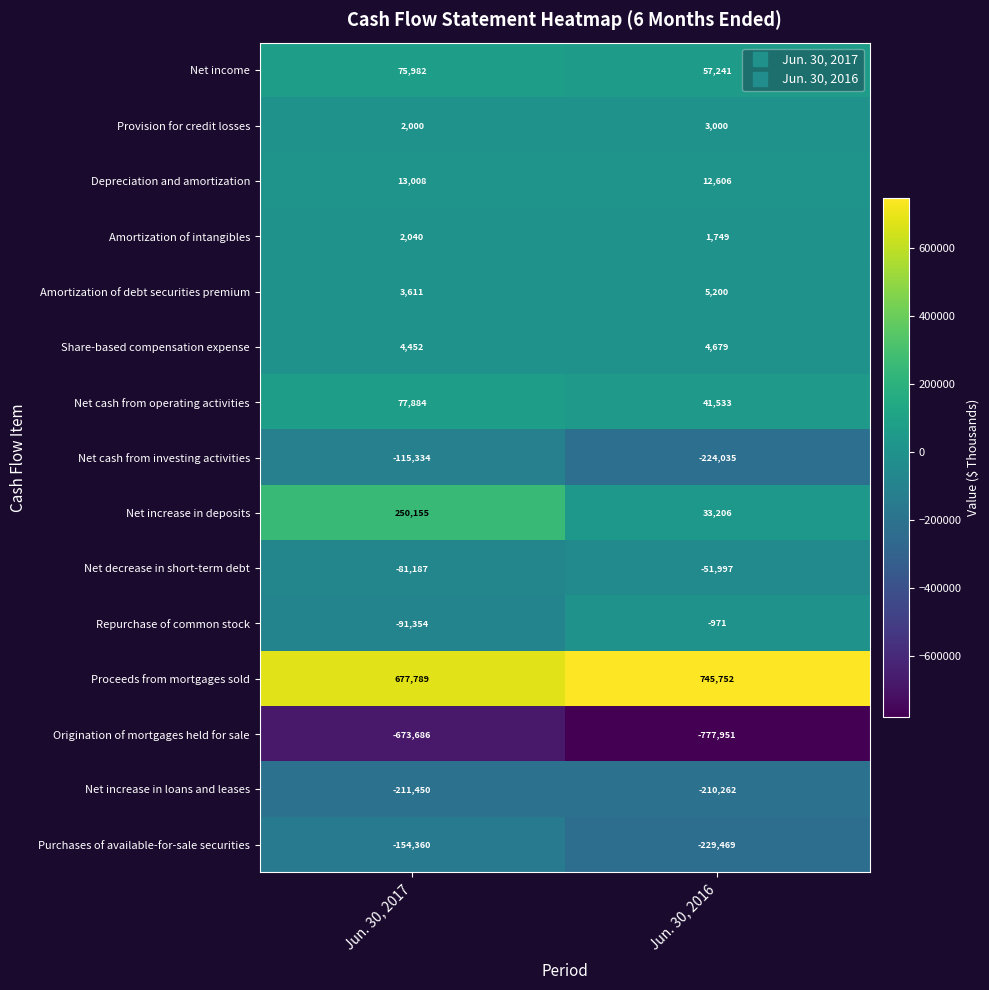

At which category is the sum across all series the highest?

Jun. 30, 2017